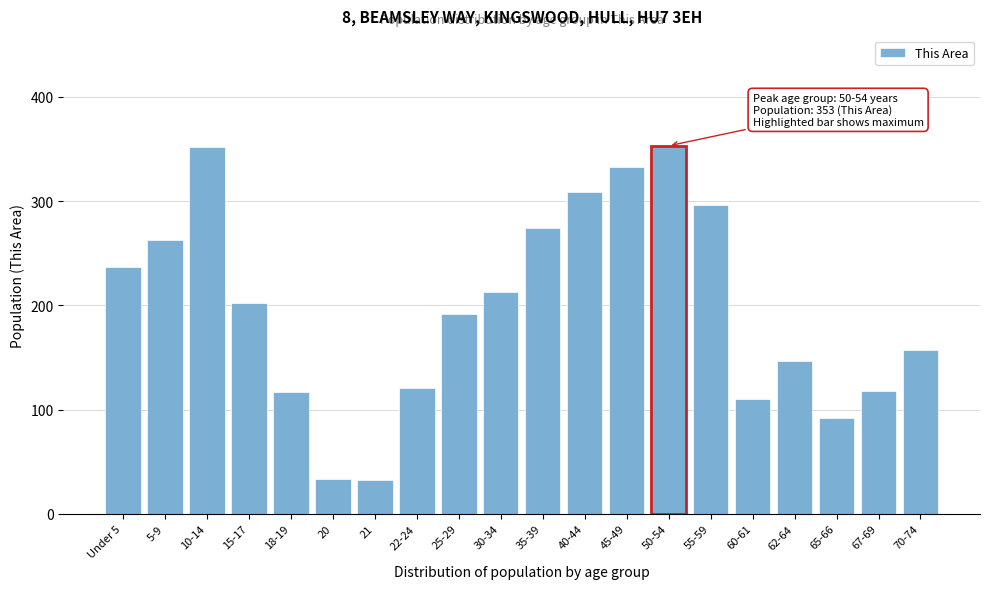

What is the label of the 3rd bar from the left?

10-14